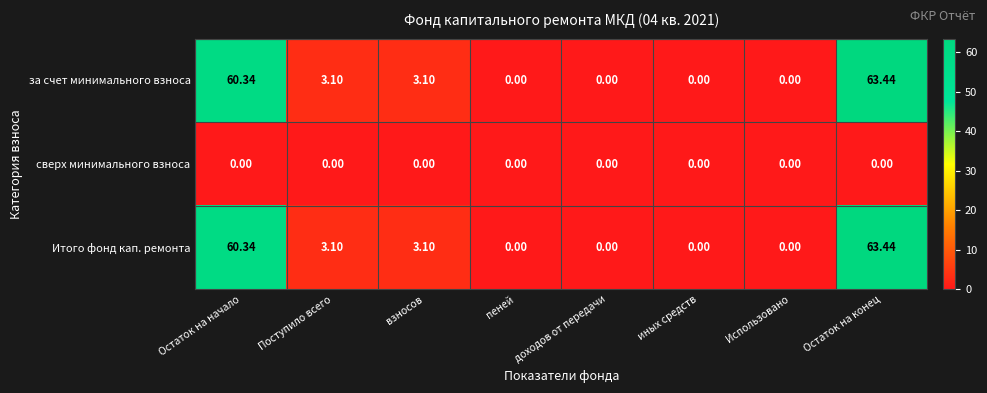

Which category has the highest value across all series?

Остаток на конец